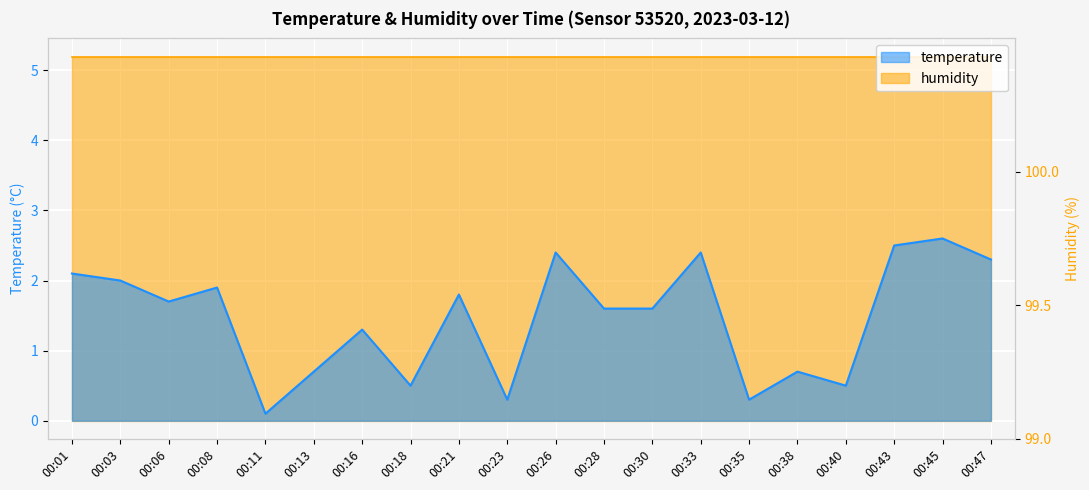

At which label is the value closest to 1?

00:13